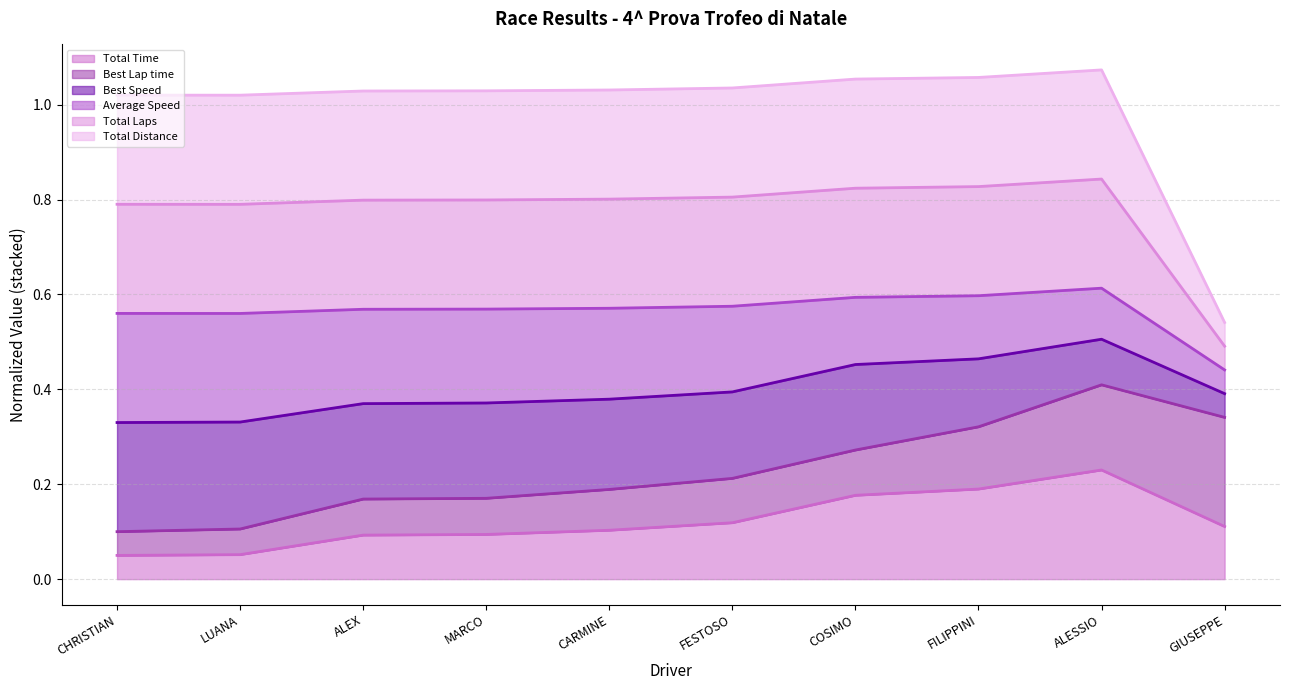

At how many categories does at least one series exceed 0?

10